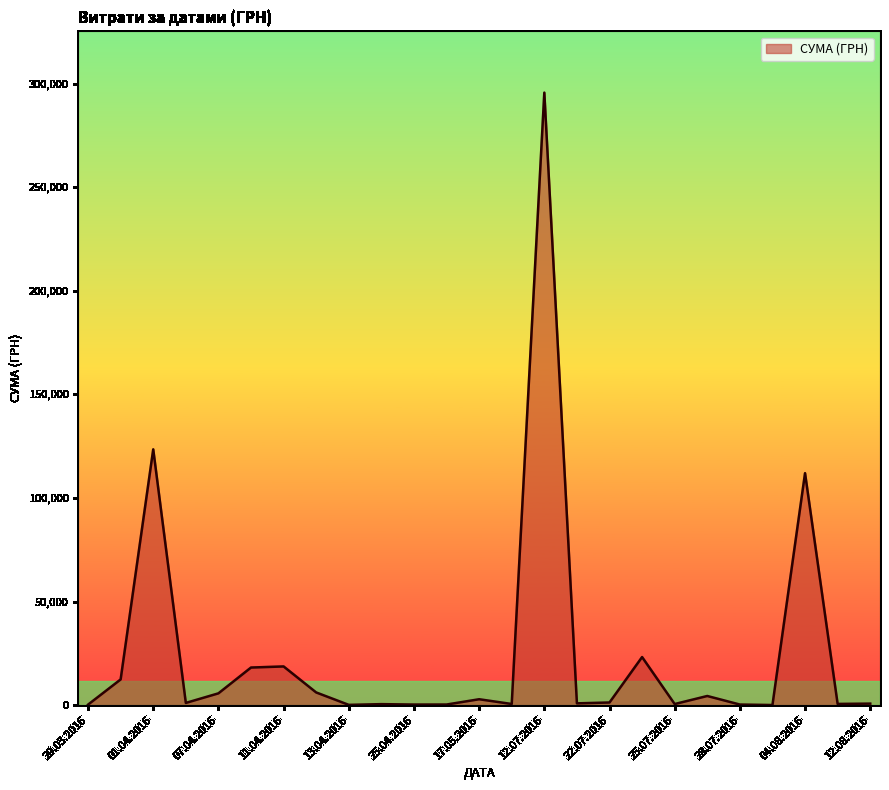

What is the maximum value shown in the chart?

295638.6